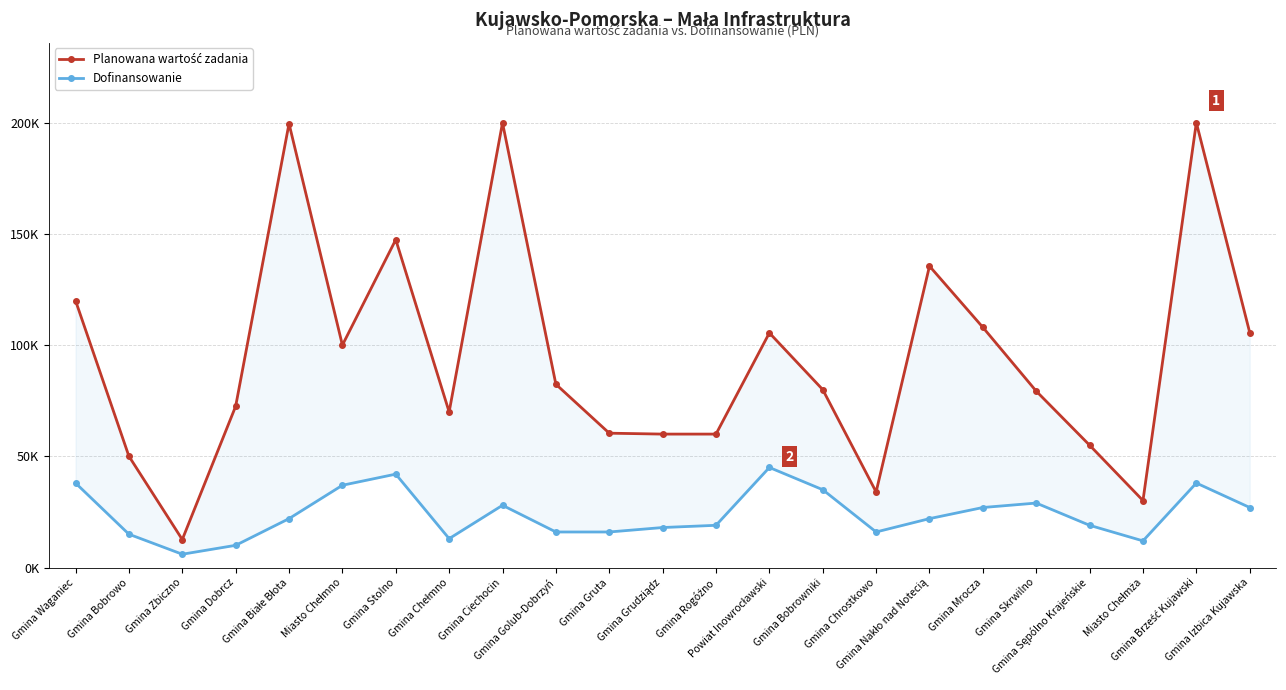

What is the sum of all Planowana wartość zadania values?

2167947